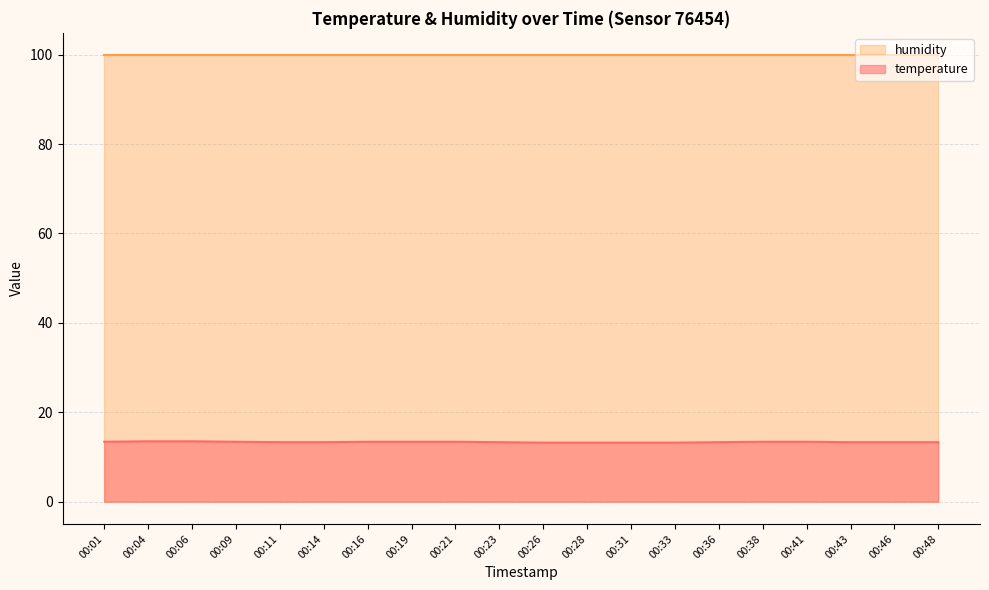

Which label corresponds to the smallest value in the chart?

00:26